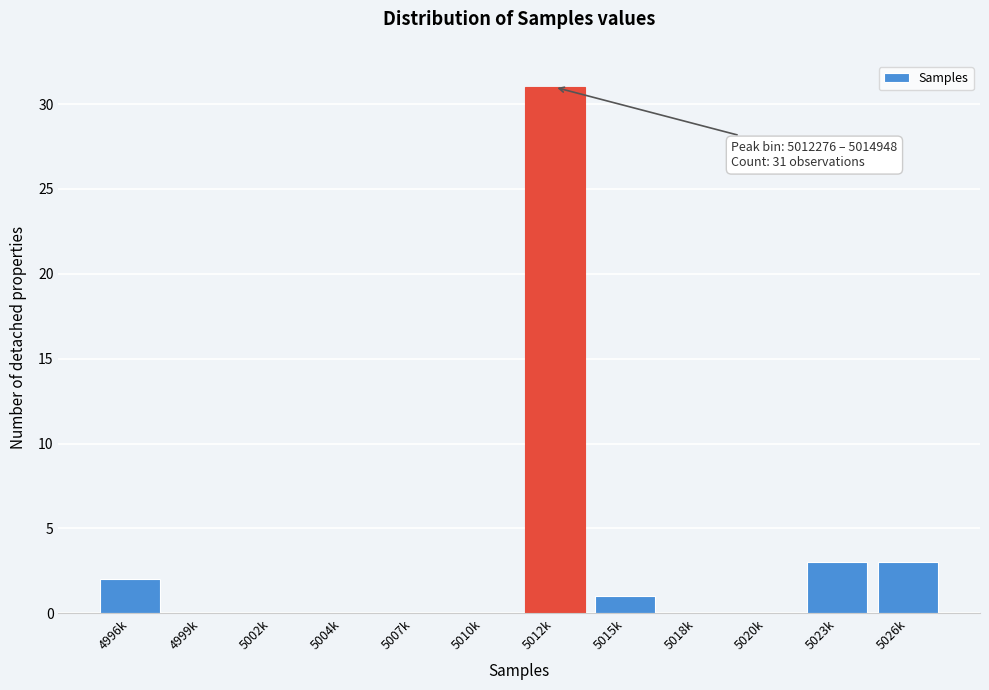

Reading right to left, list all the values displayed in this chart.

5026k=3	5023k=3	5020k=0	5018k=0	5015k=1	5012k=31	5010k=0	5007k=0	5004k=0	5002k=0	4999k=0	4996k=2